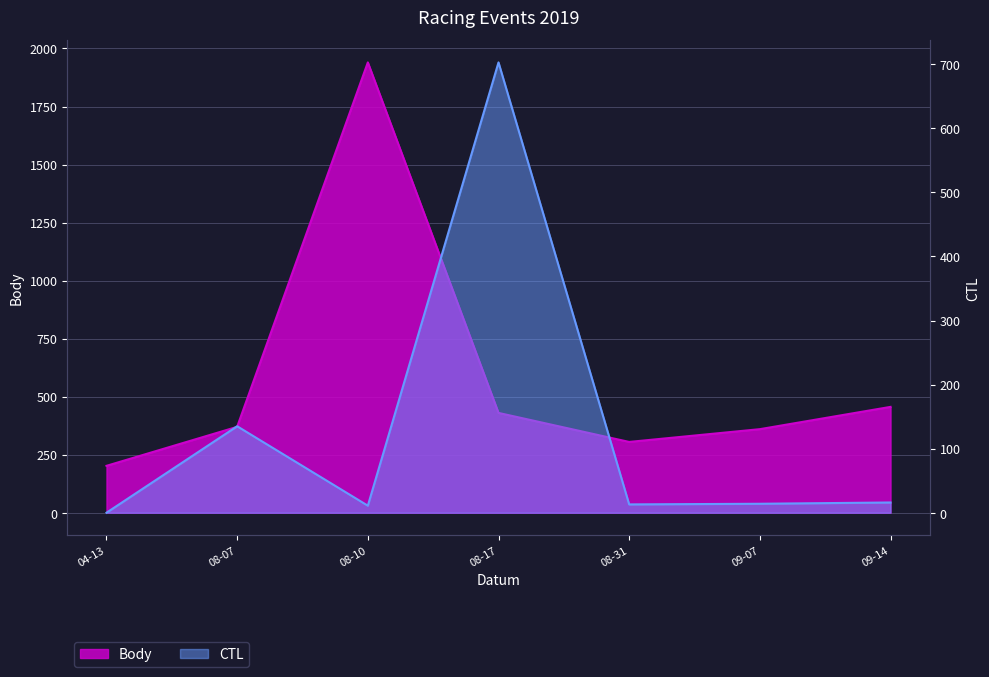

What is the label of the 7th point from the right?

04-13